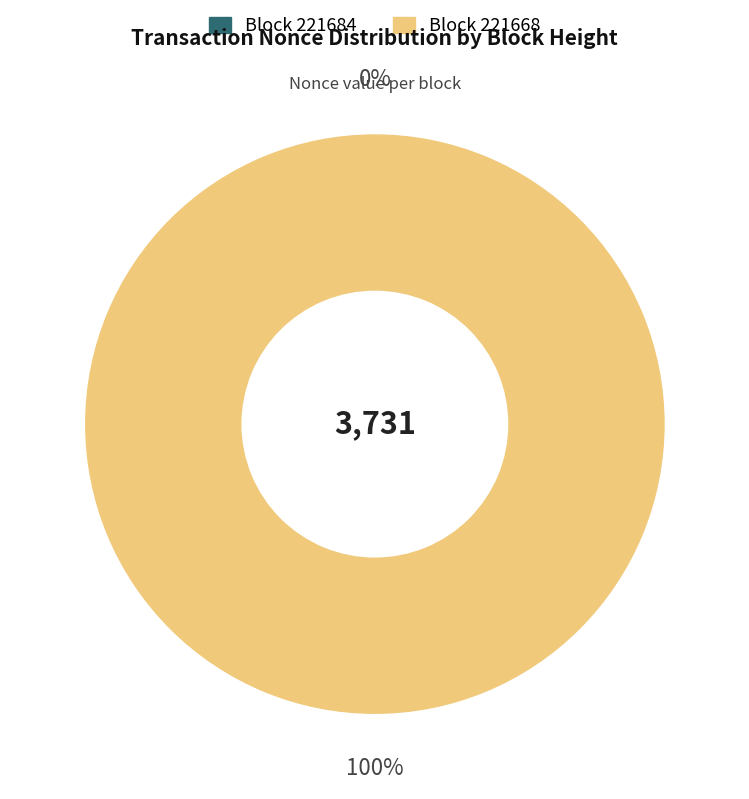

To the nearest percent, what is the combined percentage of 221668 and 221684?

100%